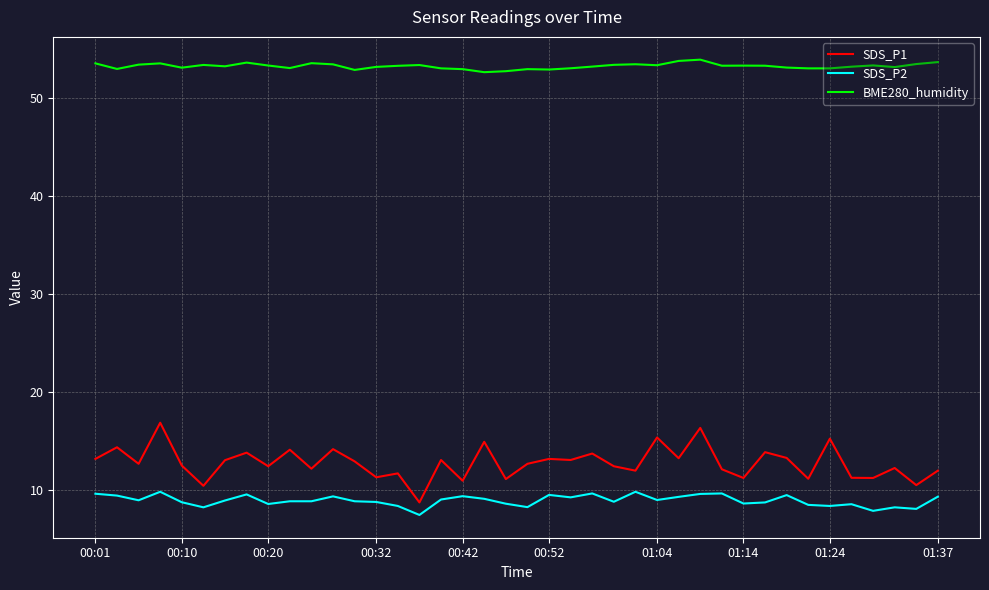

List the series in order of their peak value, highest first.

BME280_humidity, SDS_P1, SDS_P2